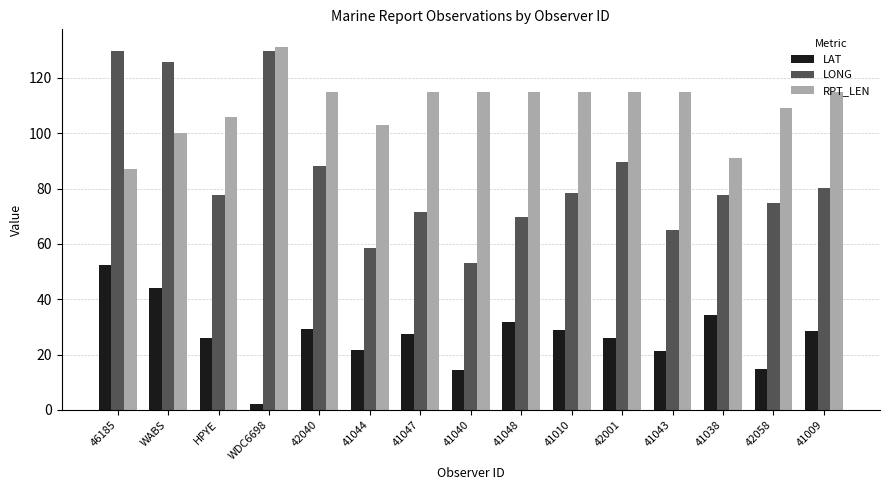

What is the sum of the RPT_LEN values at 42040 and 42001?

230.0